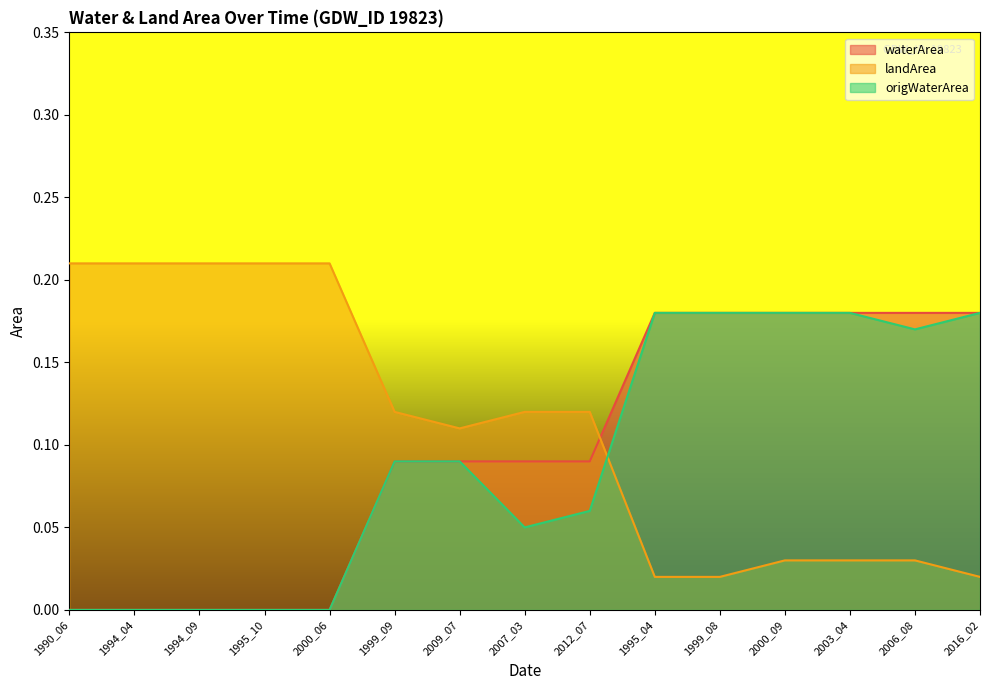

Rank the series at 2009_07 from lowest to highest value.

waterArea, origWaterArea, landArea